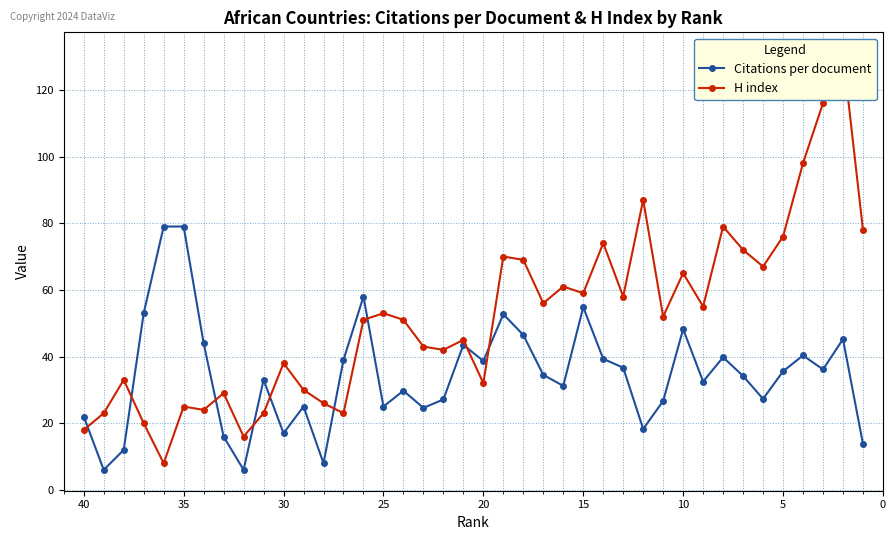

What is the value of the H index point at the 33rd from the left?

79.0